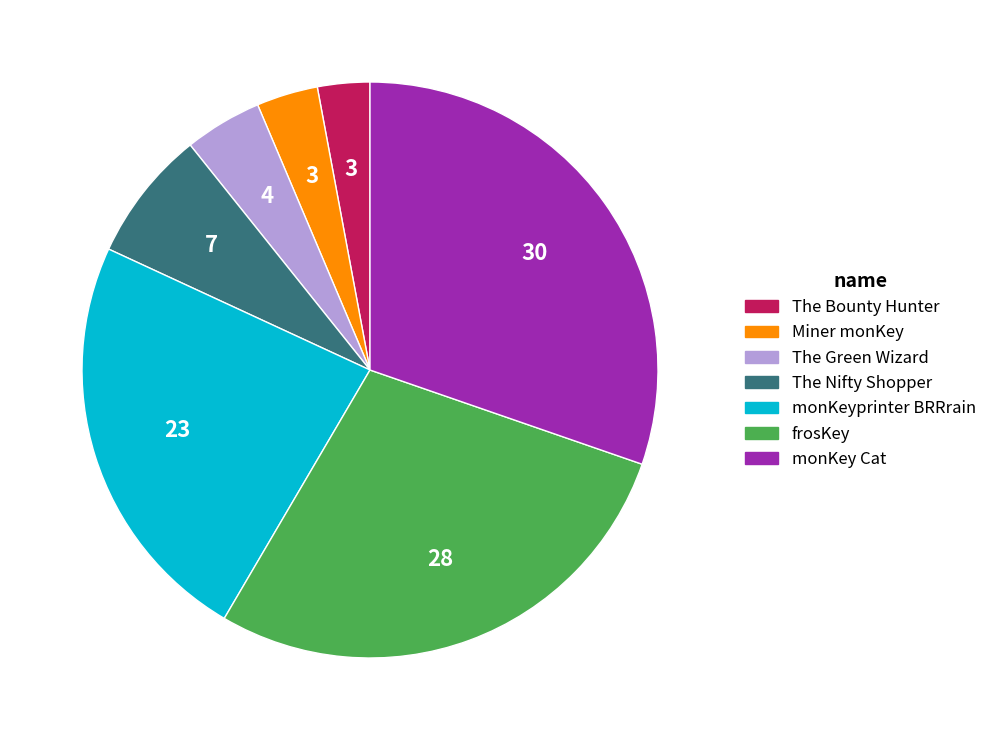

Is there any slice that represents more than half of the pie?

No